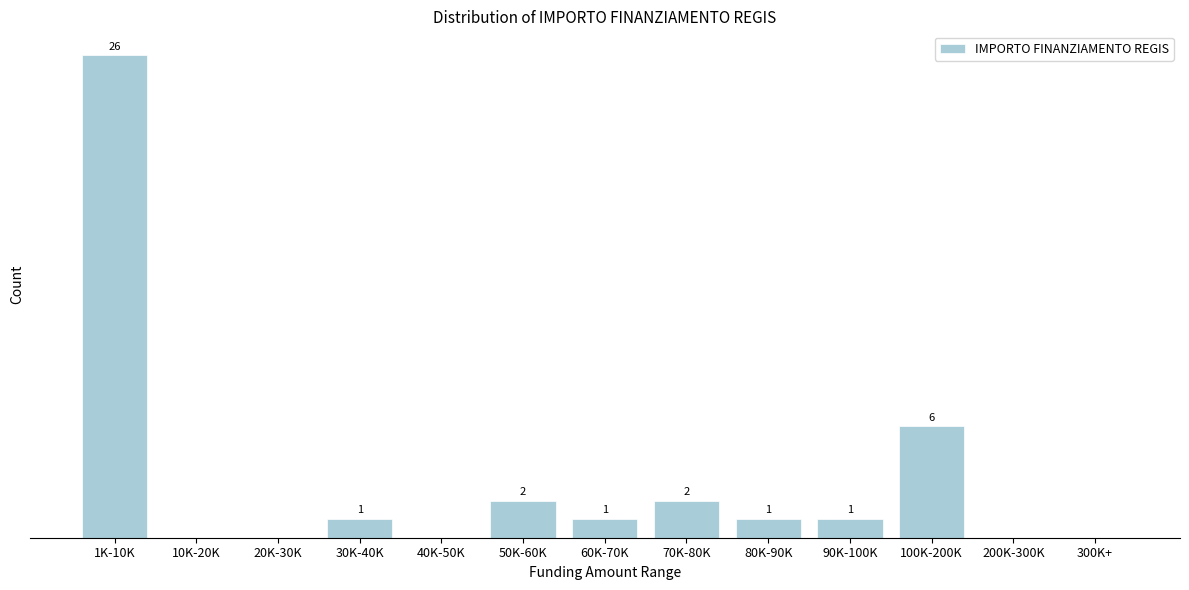

Between 1K-10K and 200K-300K, which is larger?

1K-10K